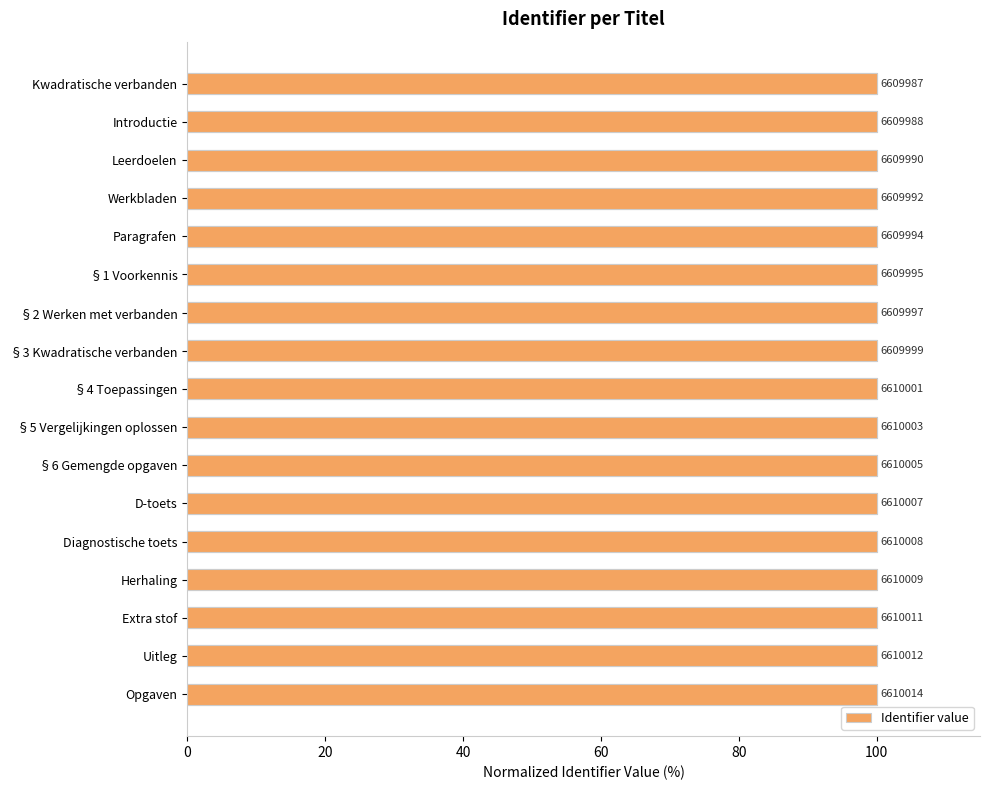

How many bars are there in total?

17